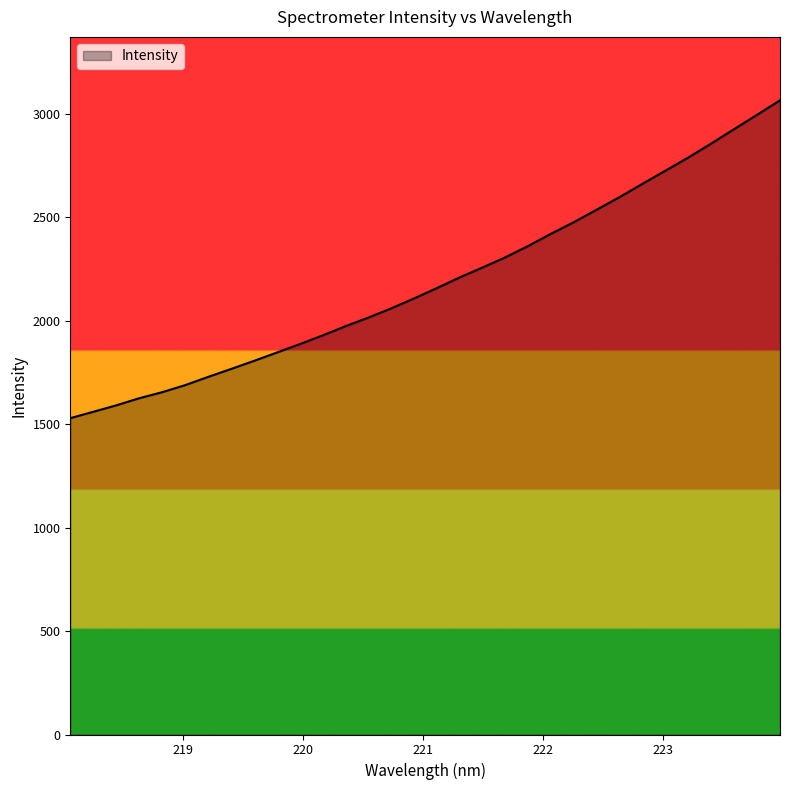

Does the chart have visible grid lines?

No